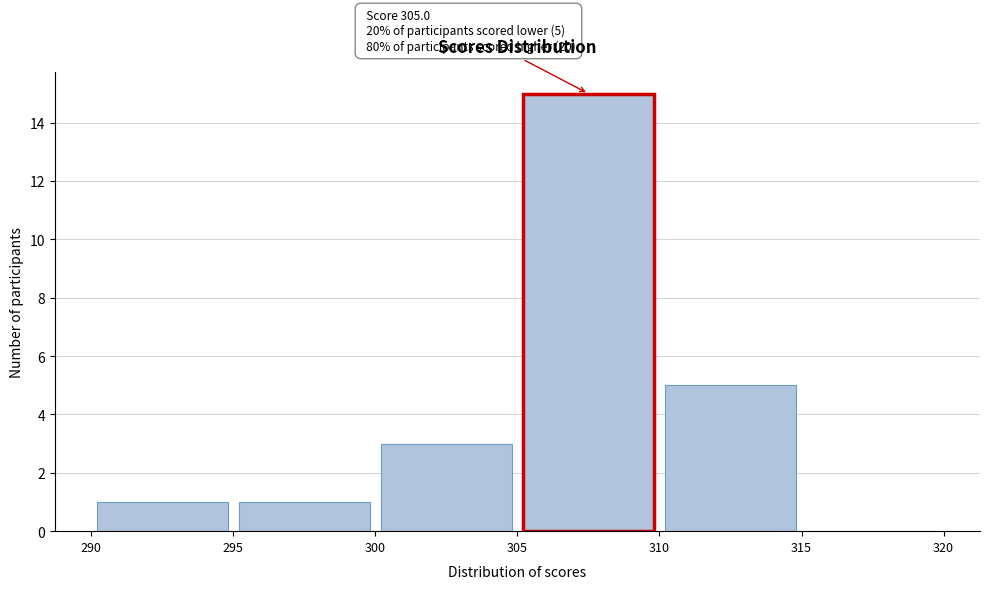

Which range on the x-axis has the tallest bar?

305 to 310